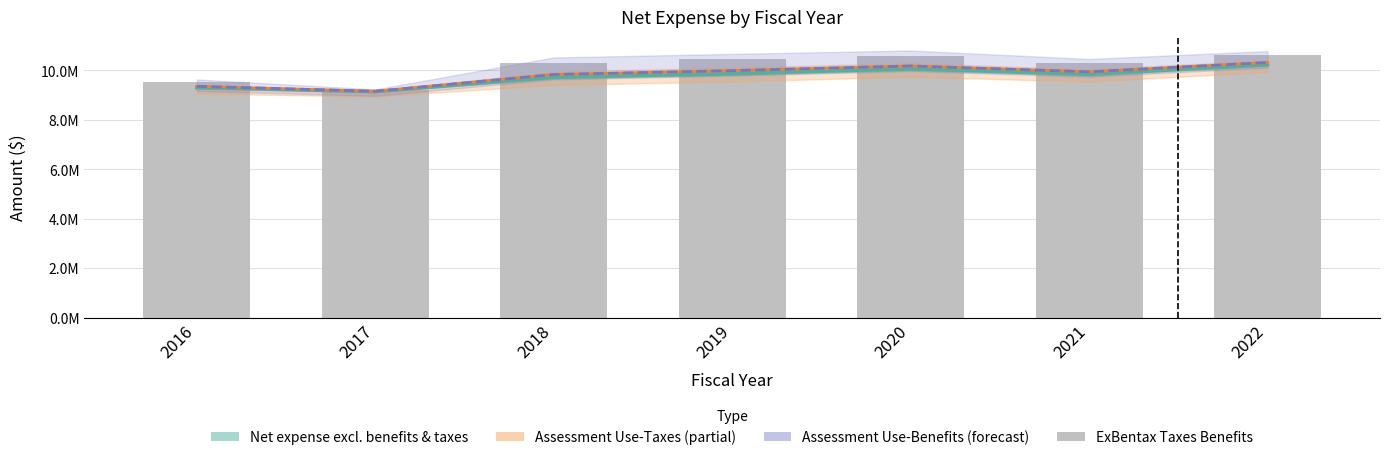

Is it true that ExBentax Taxes Benefits equals 10288924.0 at 2021?

True